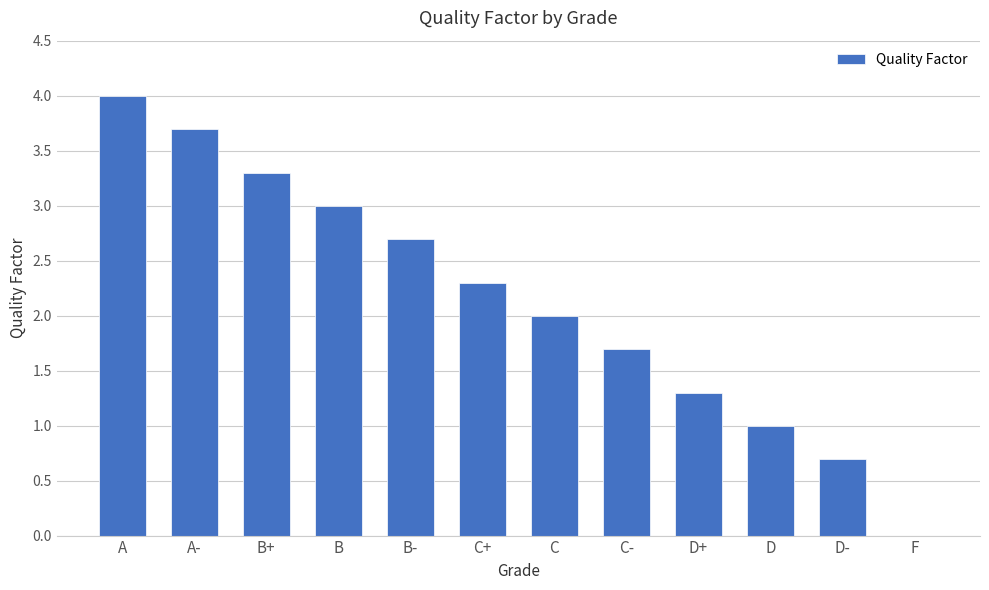

Count the number of data series in this chart.

1